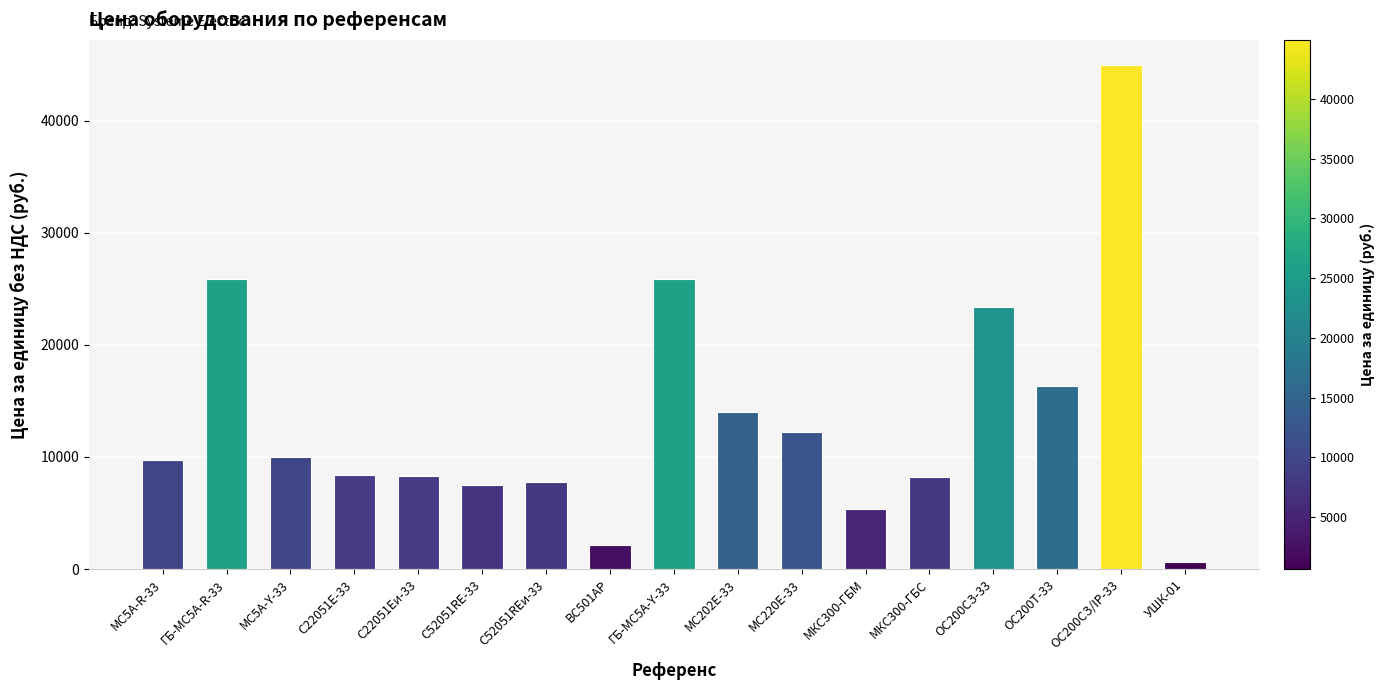

Between BС501AP and МКС300-ГБС, which is larger?

МКС300-ГБС